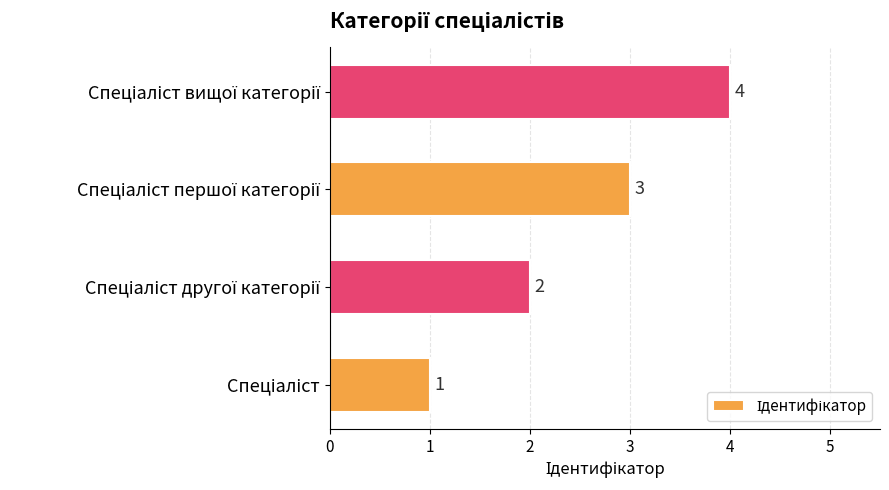

What is the greatest value displayed?

4